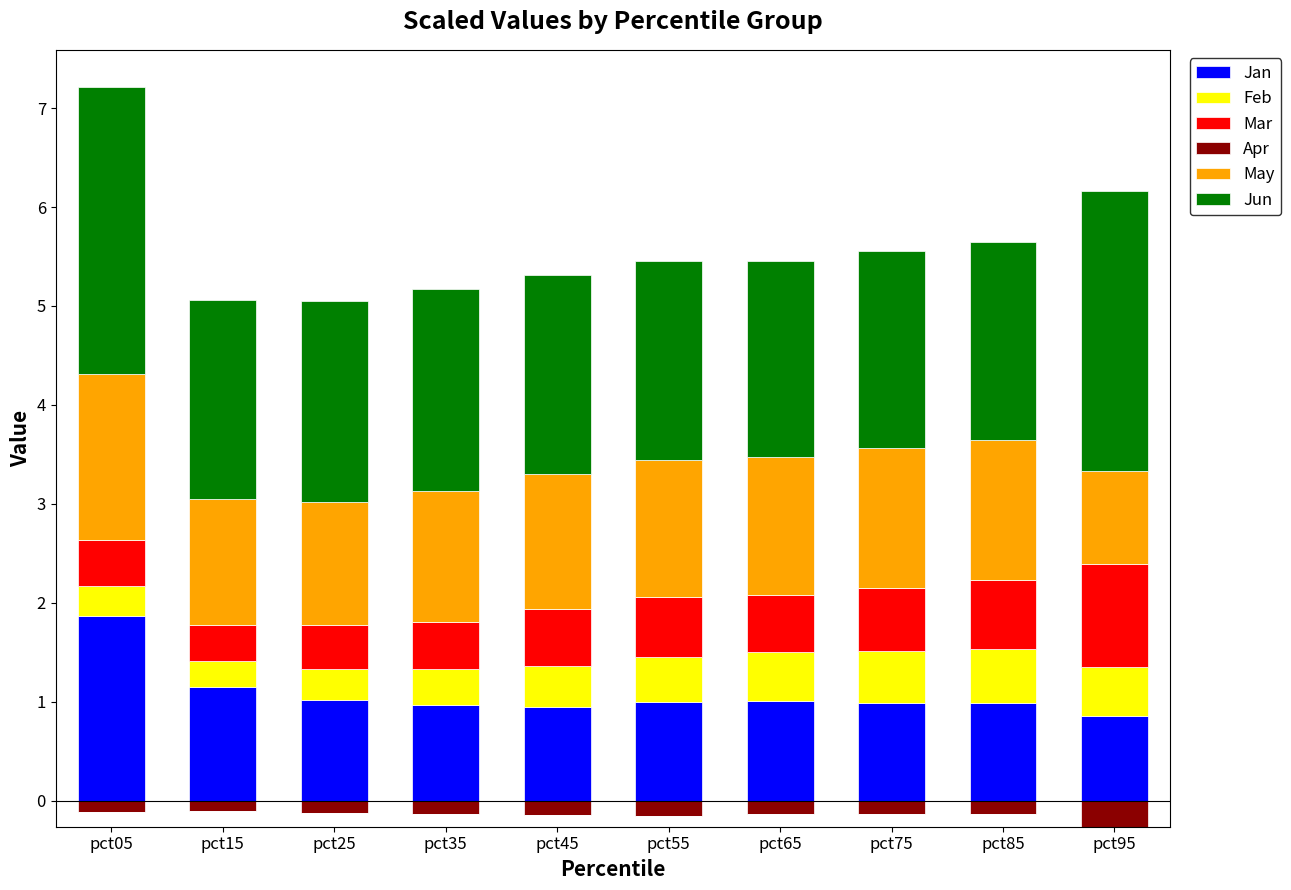

What is the lowest value of the Jan series?

0.9